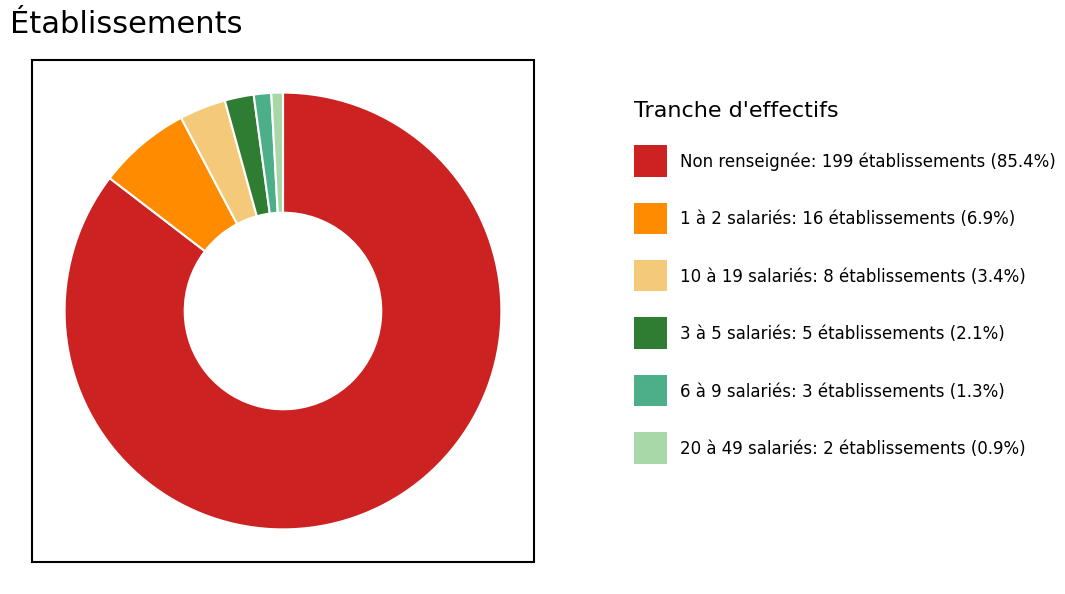

How many slices are in this pie chart?

6